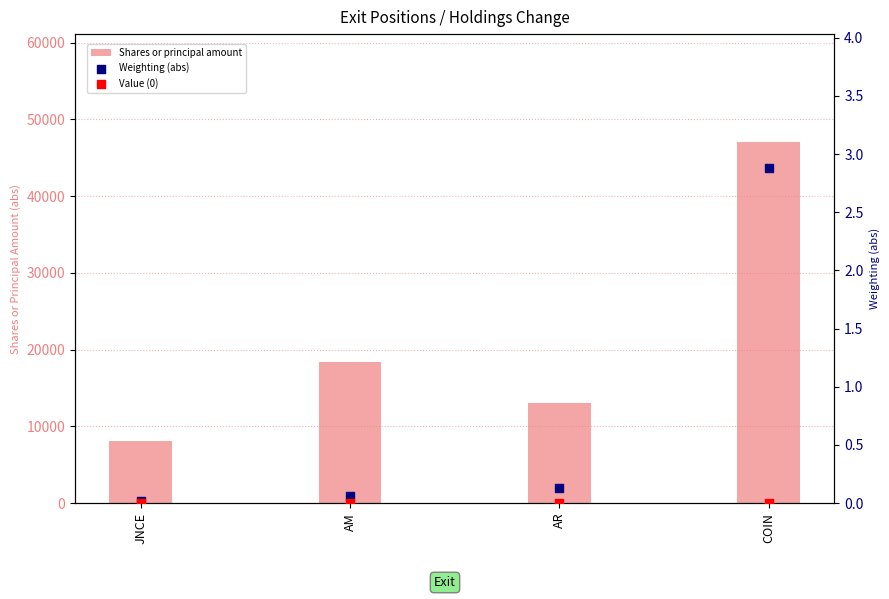

Which series has the largest total across all categories?

Shares or principal amount